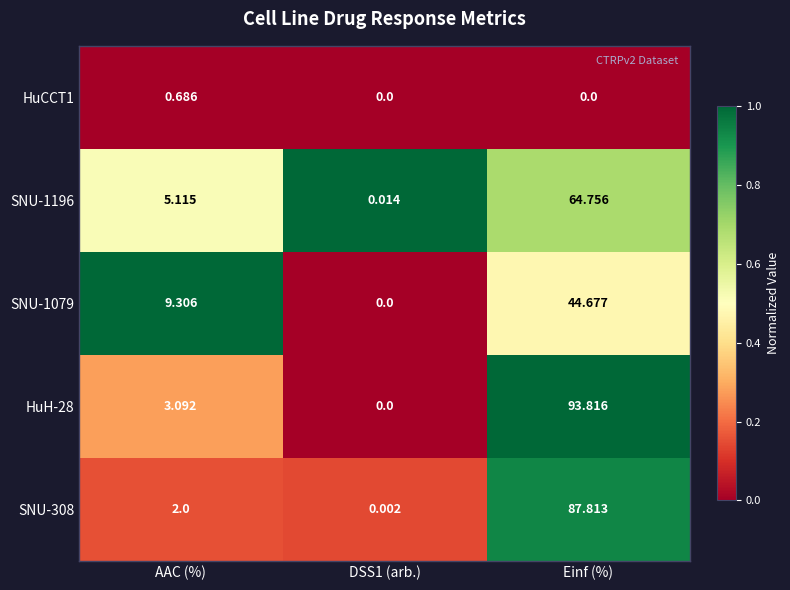

At which label is SNU-1196 closest to 32?

AAC (%)